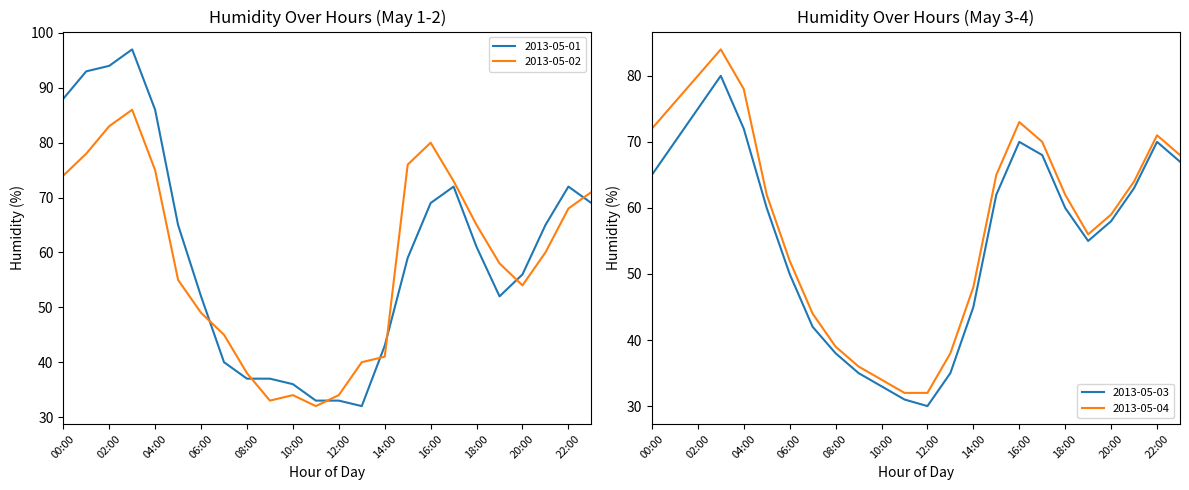

What is the total value across all series at 15:00?

262